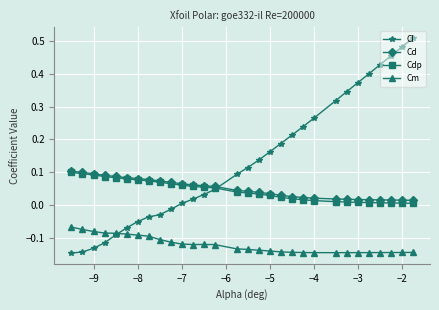

True or false: Cd and Cm cross at least once.

False